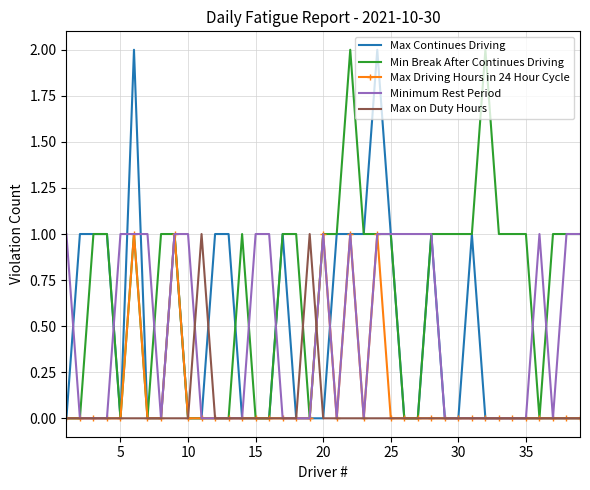

Count the Max Continues Driving values in the range 0 to 1.

37